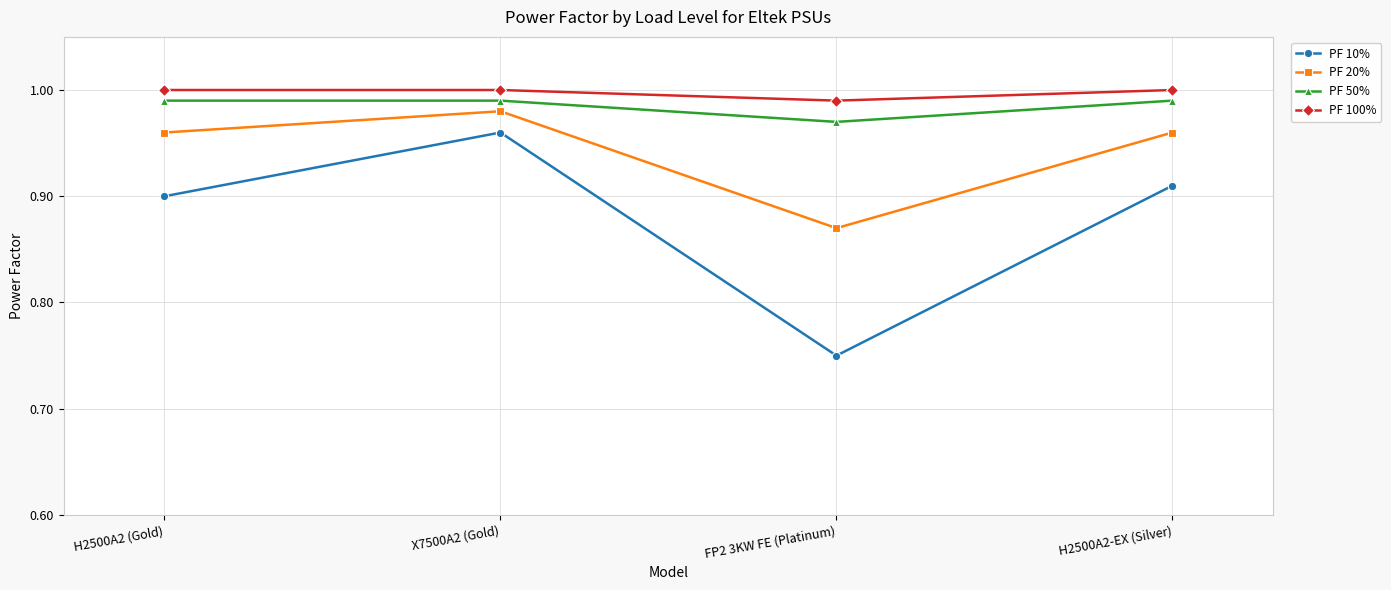

Which category has the highest value in the PF 20% series?

X7500A2 (Gold)